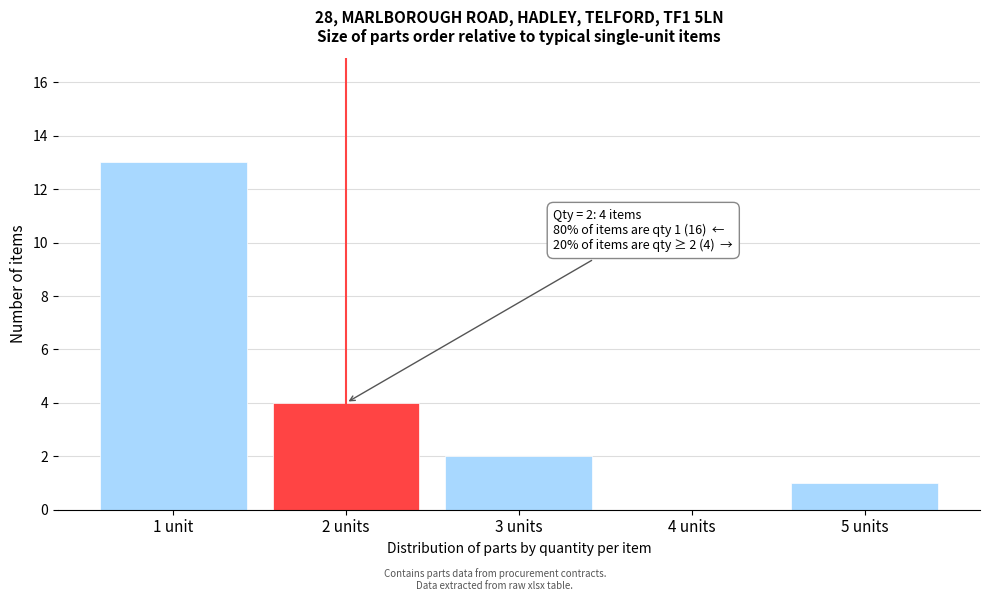

Reading left to right, list all the values displayed in this chart.

1 unit=13	2 units=4	3 units=2	4 units=0	5 units=1